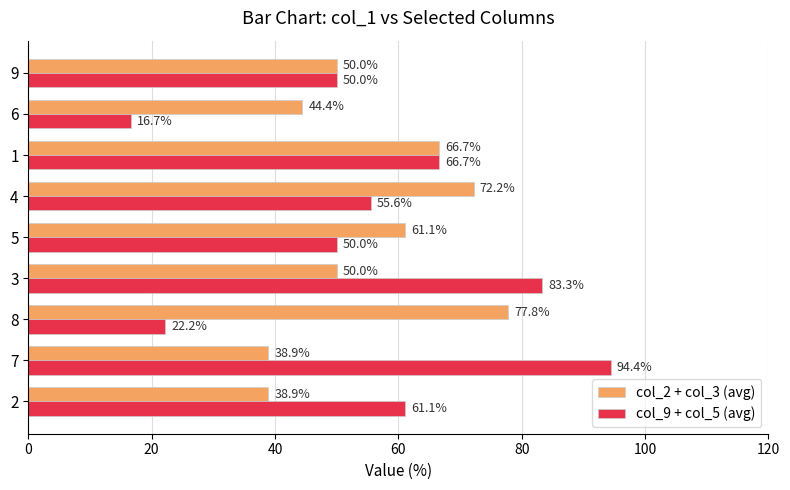

At how many categories does at least one series exceed 24?

9